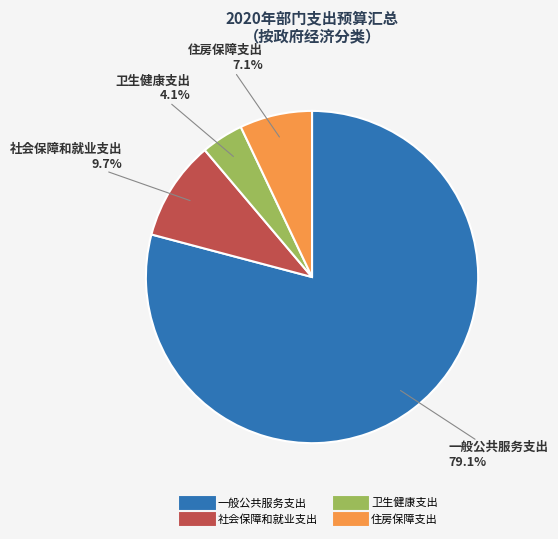

How many segments does this pie chart have?

4